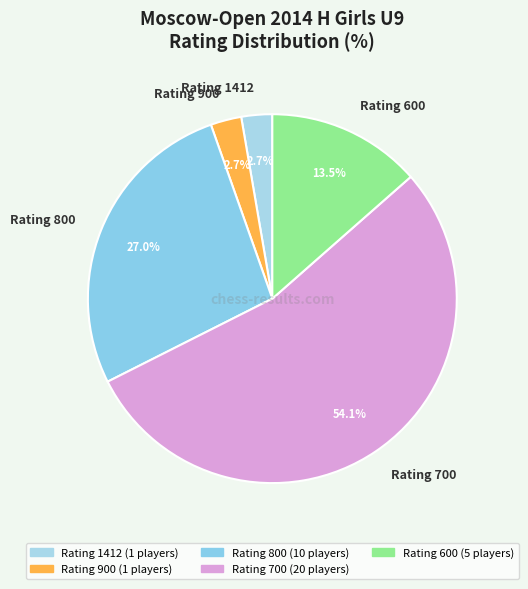

Does any single category account for the majority?

Yes